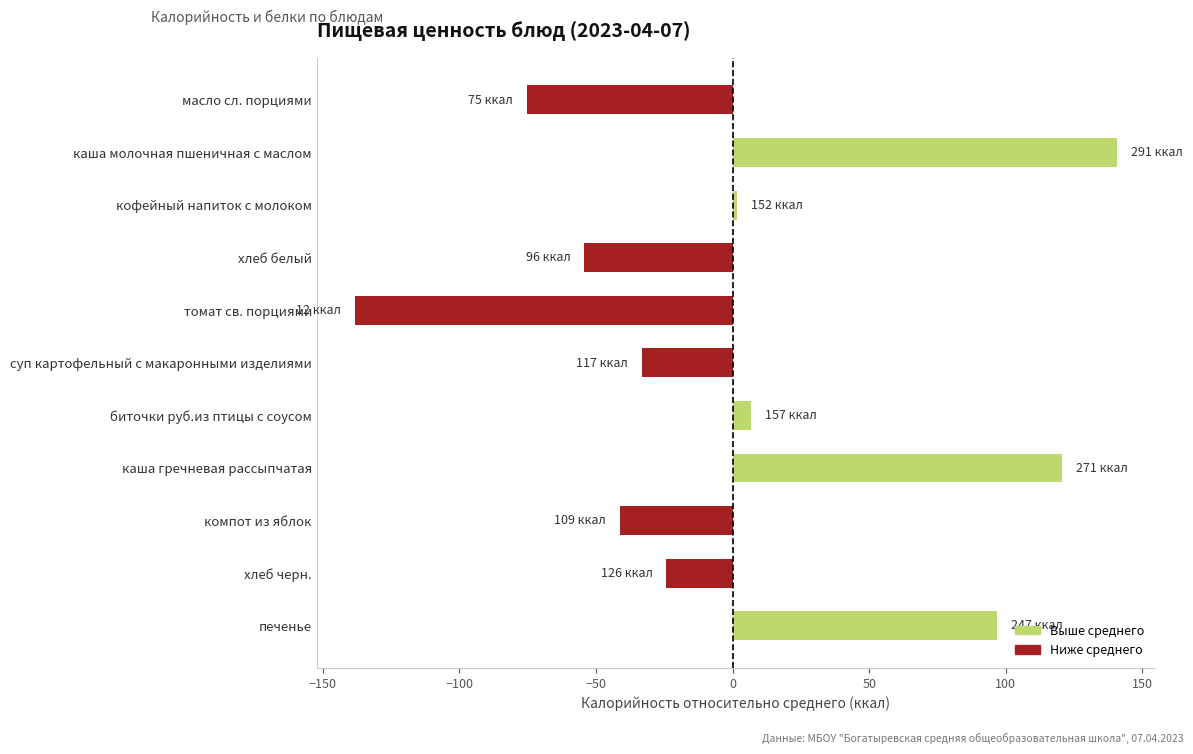

What is the change in value from масло сл. порциями to биточки руб.из птицы с соусом?

+82.0